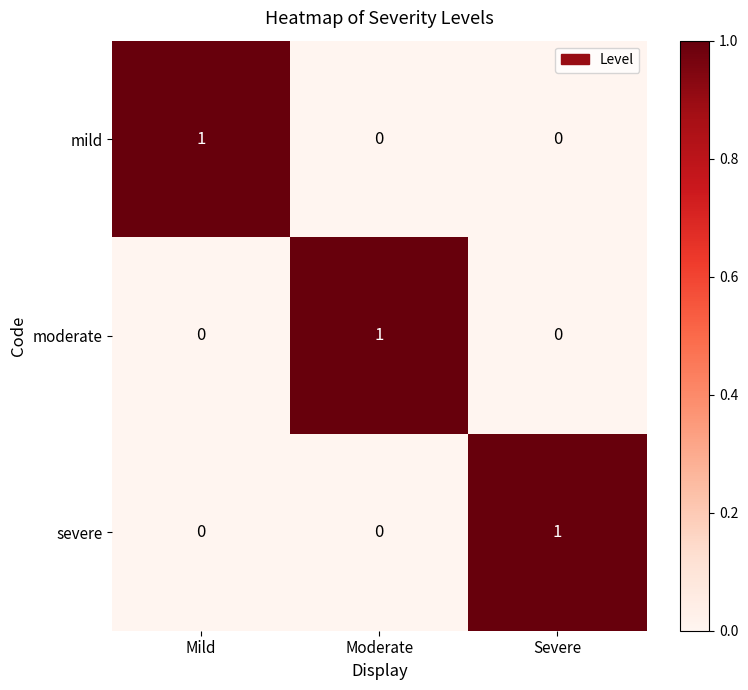

At which label does moderate reach its peak?

Moderate